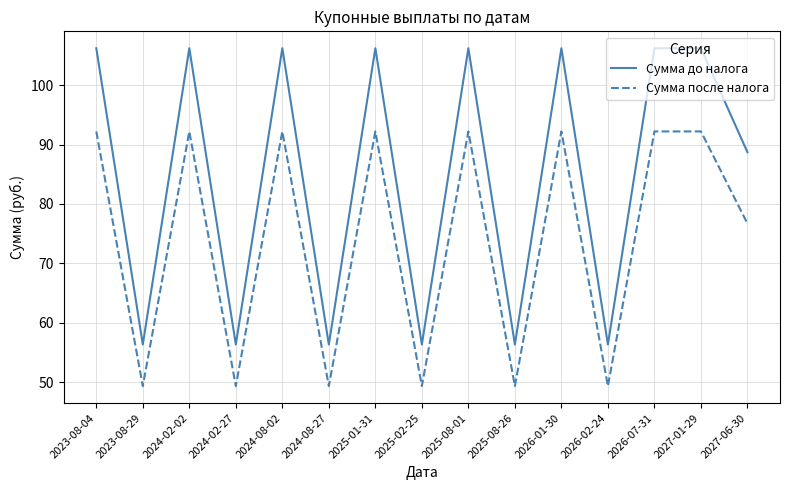

What position from the right is 2024-08-27?

10